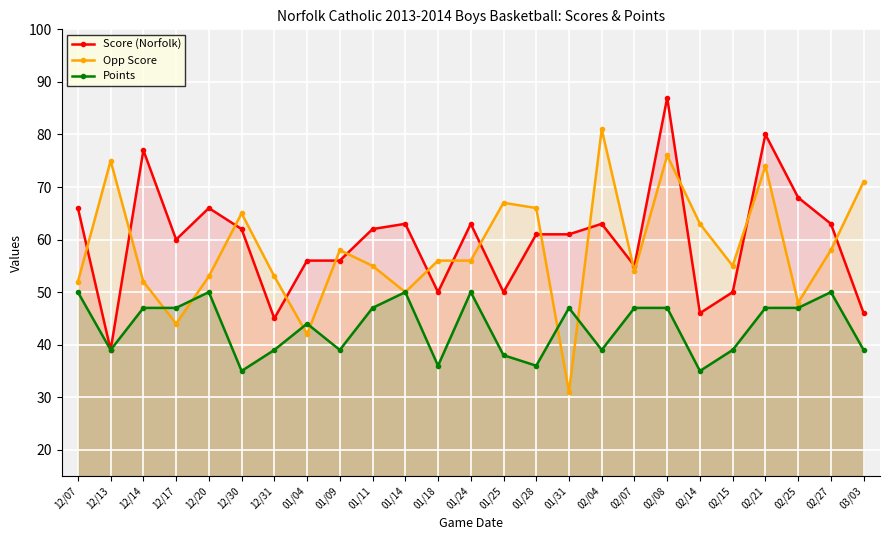

What is the label of the 12th point from the left?

01/18